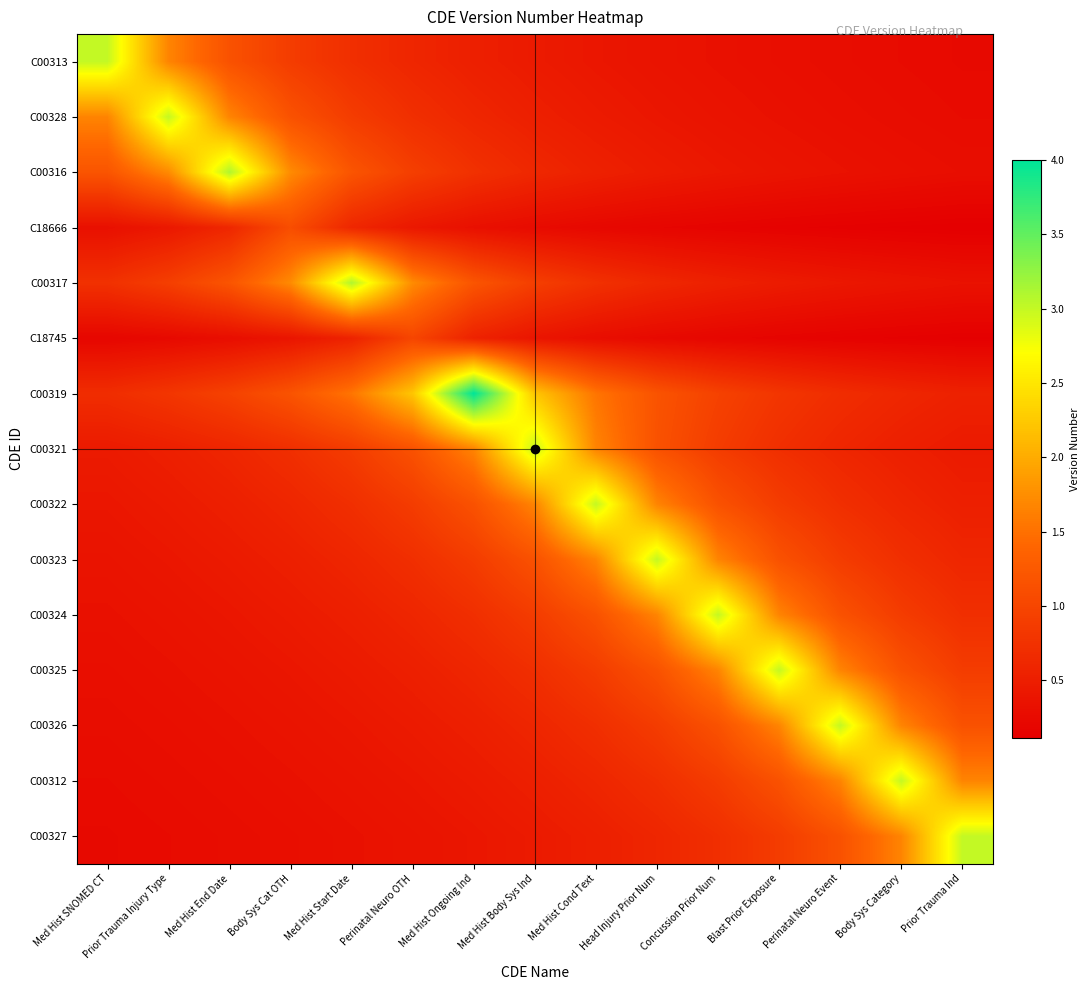

How many series are shown in this chart?

15